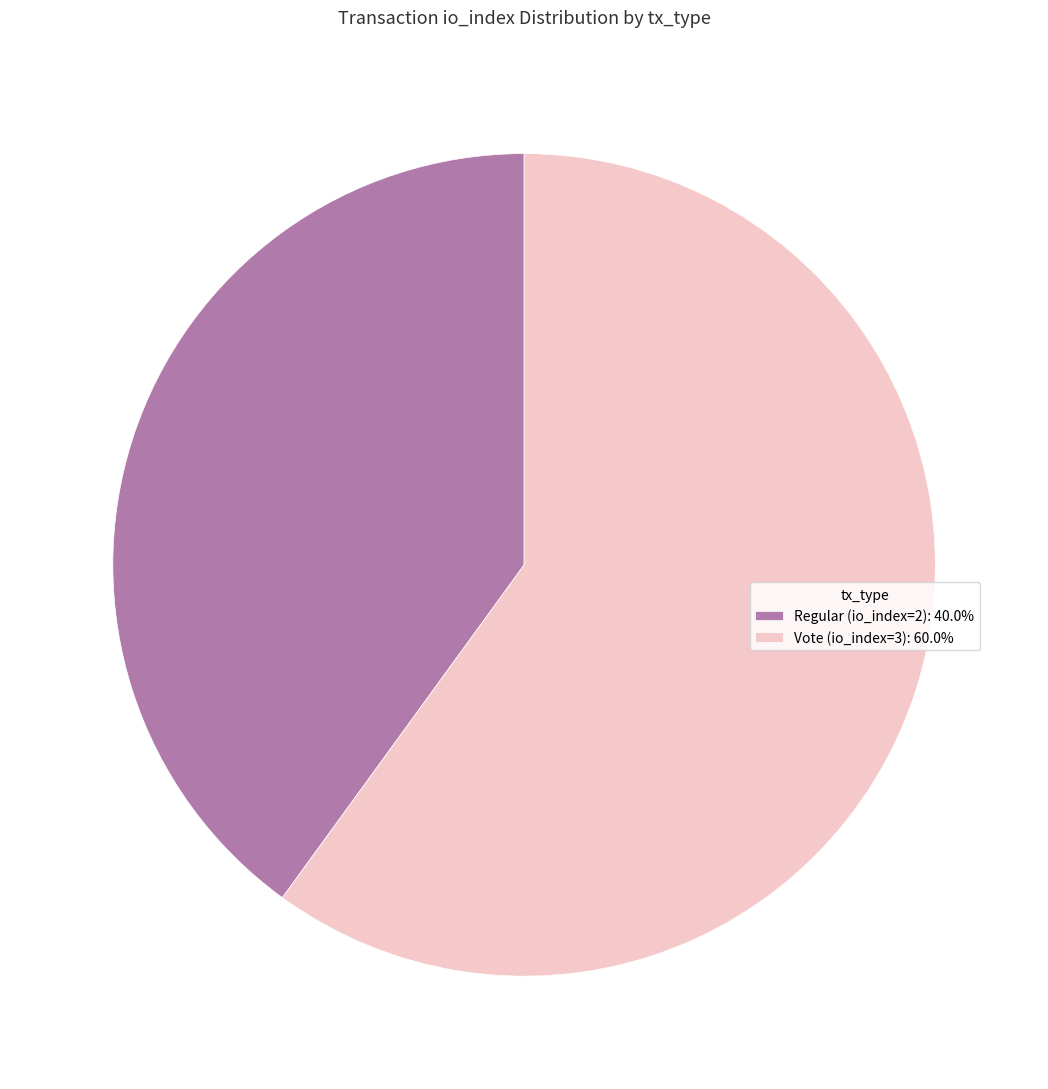

Which category accounts for the majority?

Vote (io_index=3)